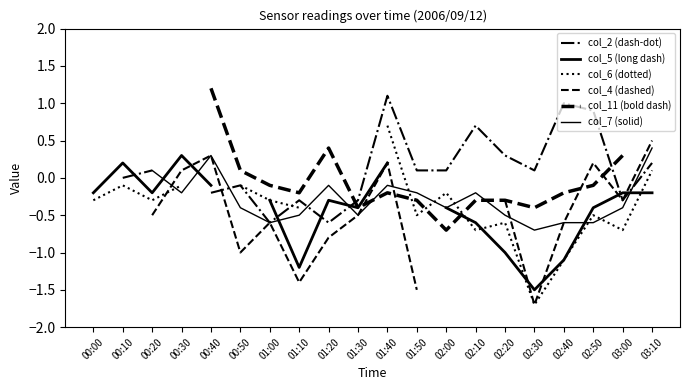

How many intersections are there between col_11 and col_2?

2